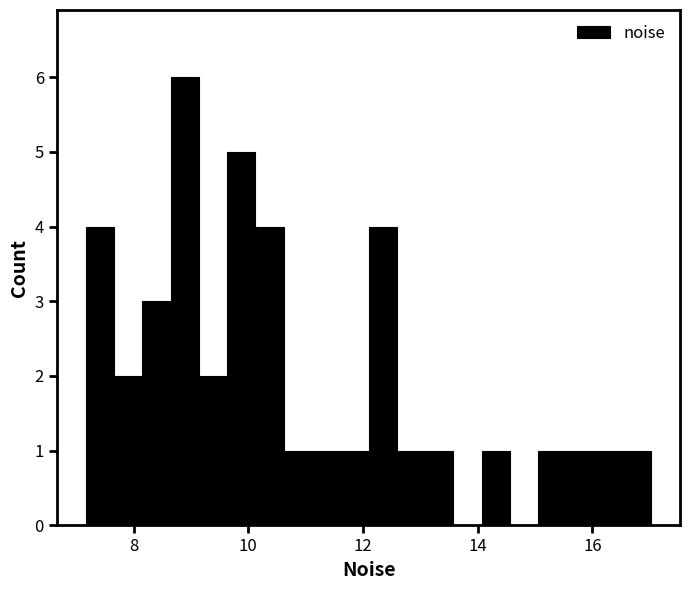

Around what value on the x-axis is the tallest bar? Give the approximate position of its centre, as read against the axis.

8.8